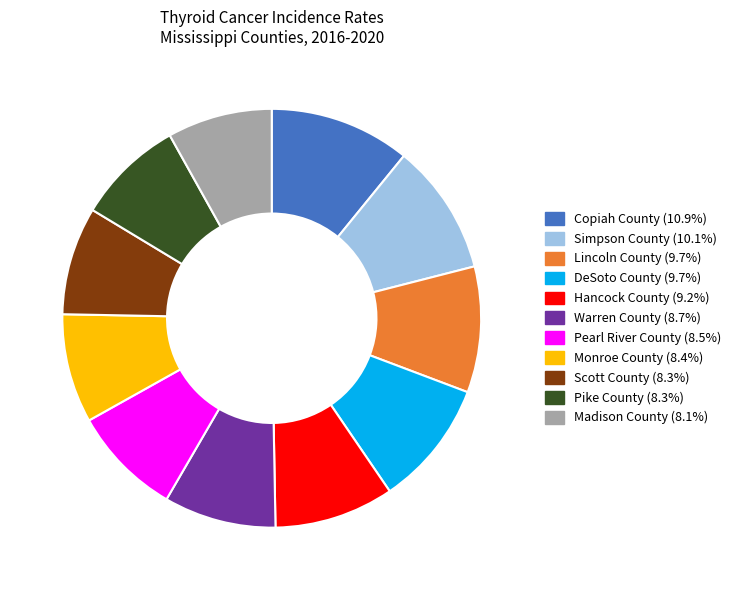

How many slices are in this pie chart?

11